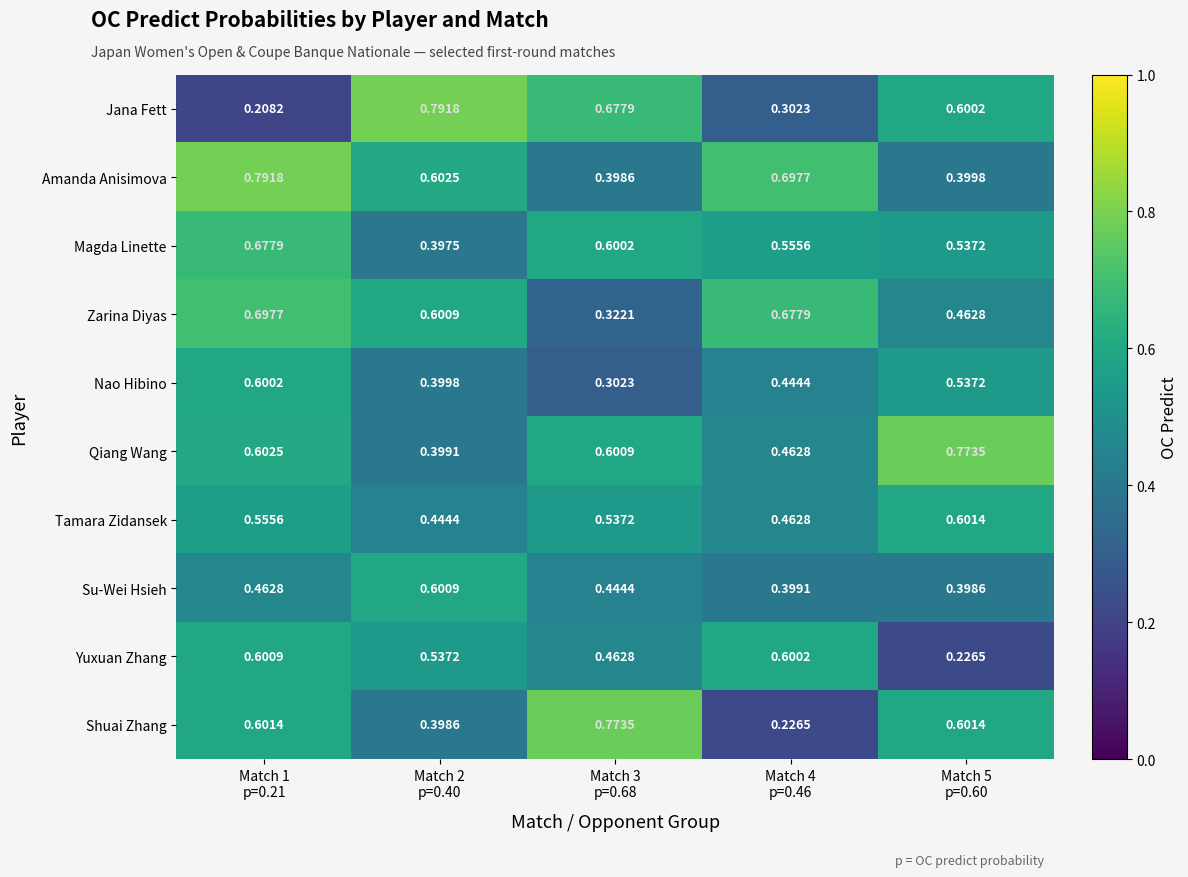

Which series has the largest total across all categories?

Amanda Anisimova